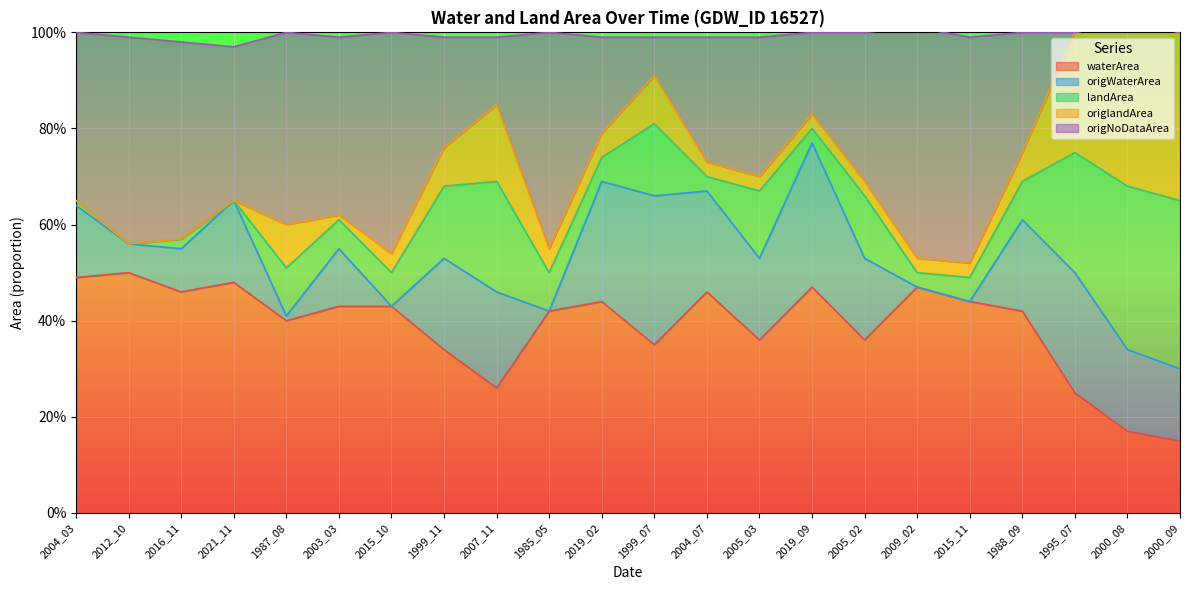

In waterArea, how many points are lower than both neighbors (excluding endpoints)?

6